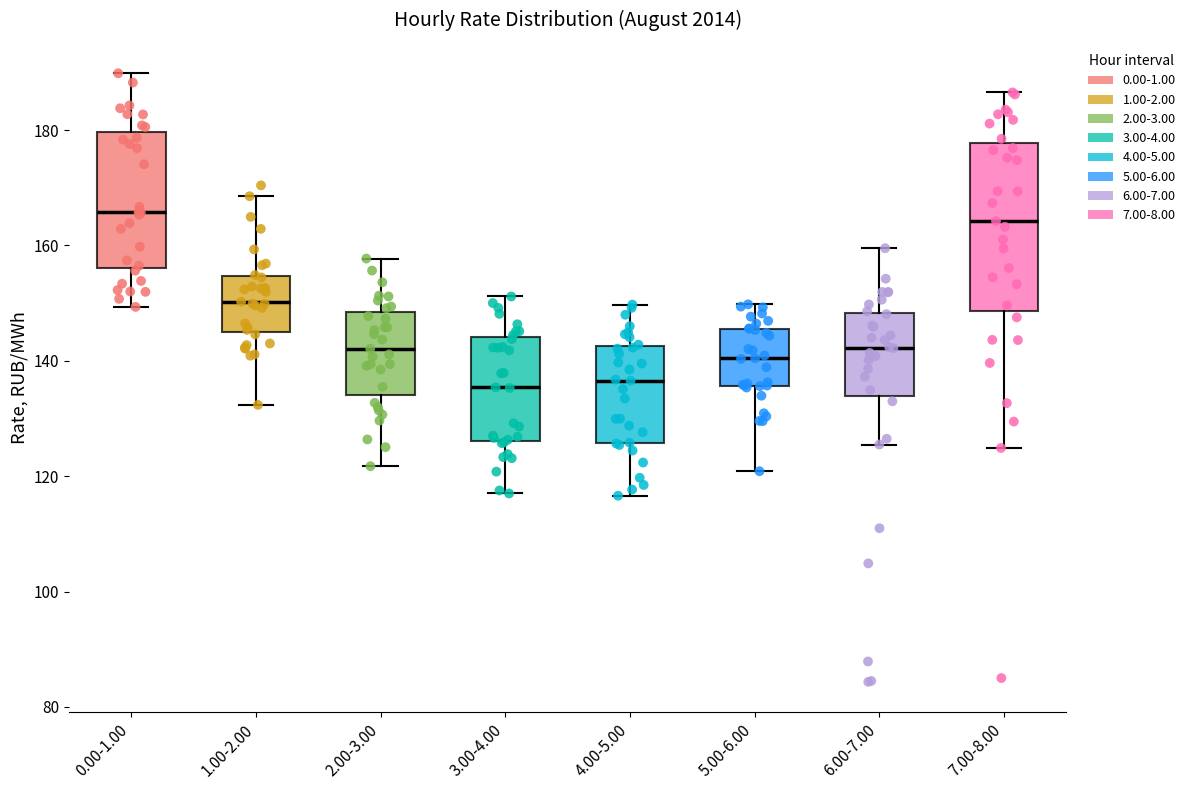

Reading left to right, transcribe this box plot: for each box, give where its median line is, the range the box spans, and where its two whiskers end, as read against the y-axis. The values are not printed on the chart, so give them approximately, as read against the axis.

0.00-1.00: median 166, box 156 to 180, whiskers 150 to 190
1.00-2.00: median 150, box 144 to 154, whiskers 132 to 168
2.00-3.00: median 142, box 134 to 148, whiskers 122 to 158
3.00-4.00: median 136, box 126 to 144, whiskers 118 to 152
4.00-5.00: median 136, box 126 to 142, whiskers 116 to 150
5.00-6.00: median 140, box 136 to 146, whiskers 120 to 150
6.00-7.00: median 142, box 134 to 148, whiskers 126 to 160
7.00-8.00: median 164, box 148 to 178, whiskers 124 to 186